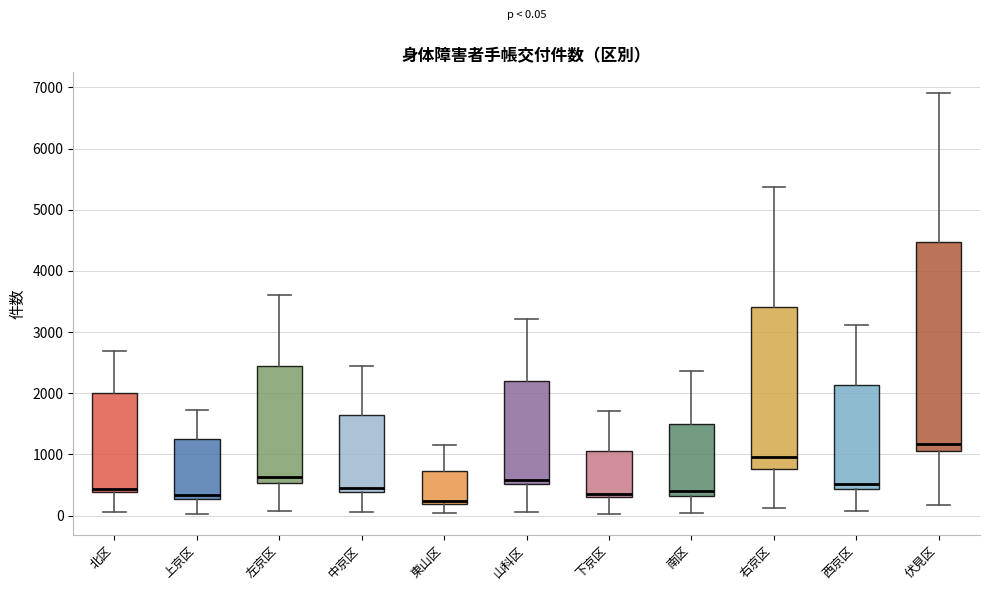

Which box is the tallest, from its lower edge to its upper edge?

伏見区